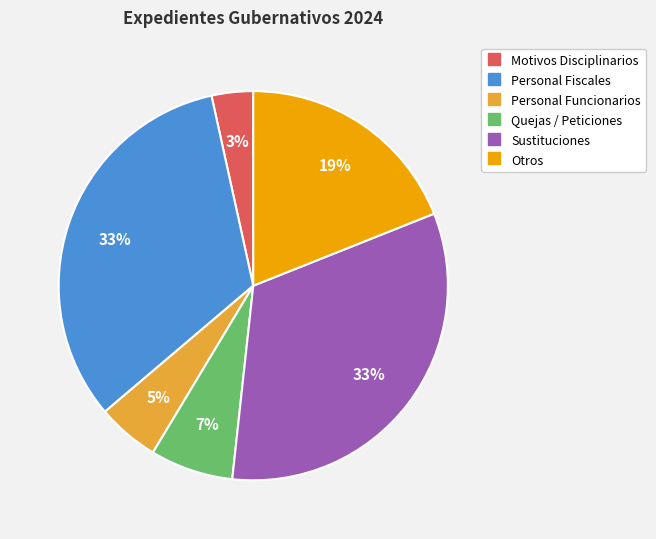

Does any single category account for the majority?

No